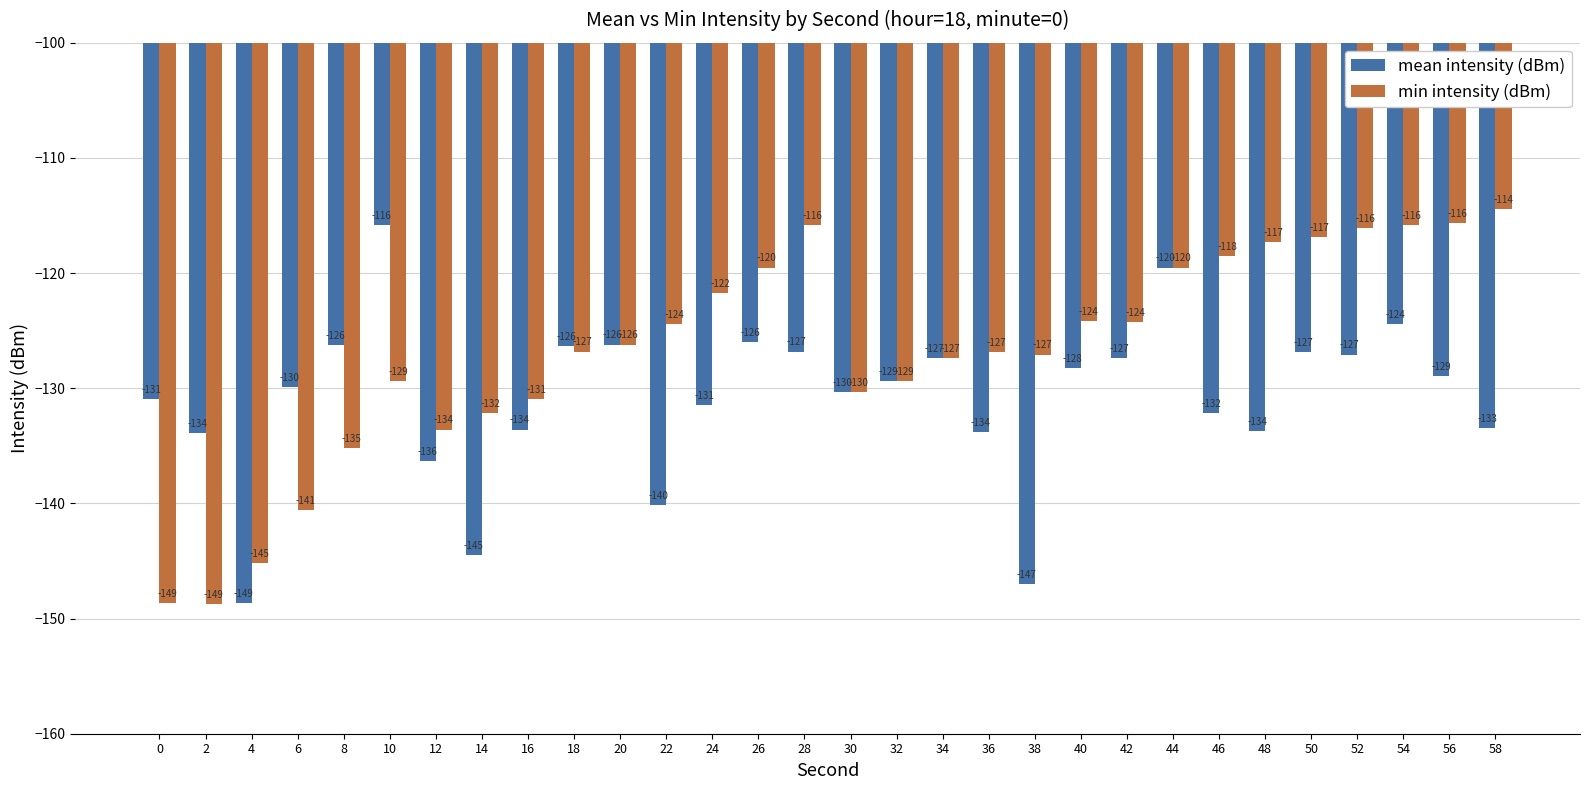

What value does the min intensity (dBm) series have at 44?

-119.5